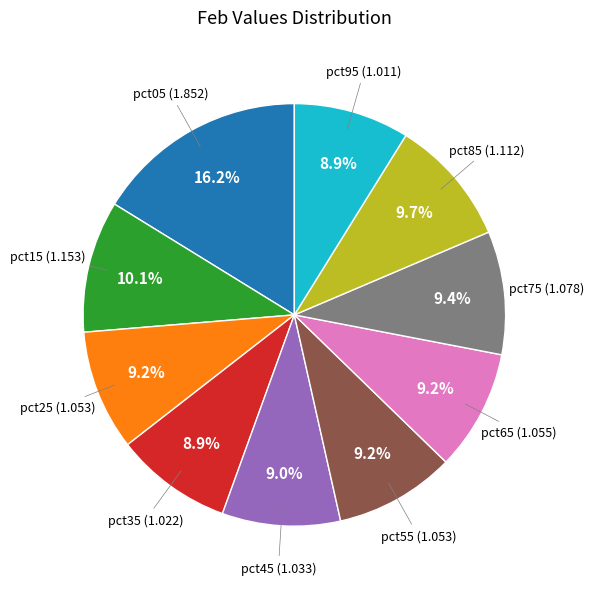

Is there a majority slice in this chart?

No